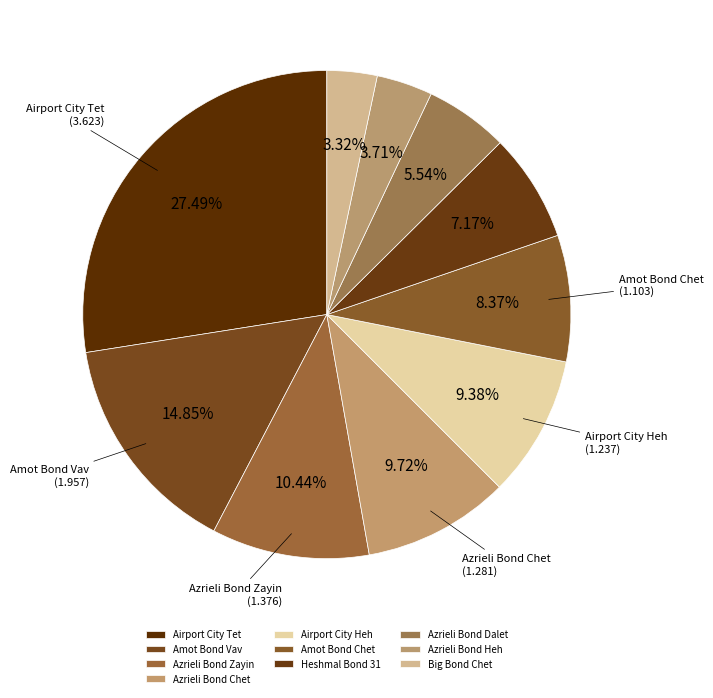

How many slices are in this pie chart?

10